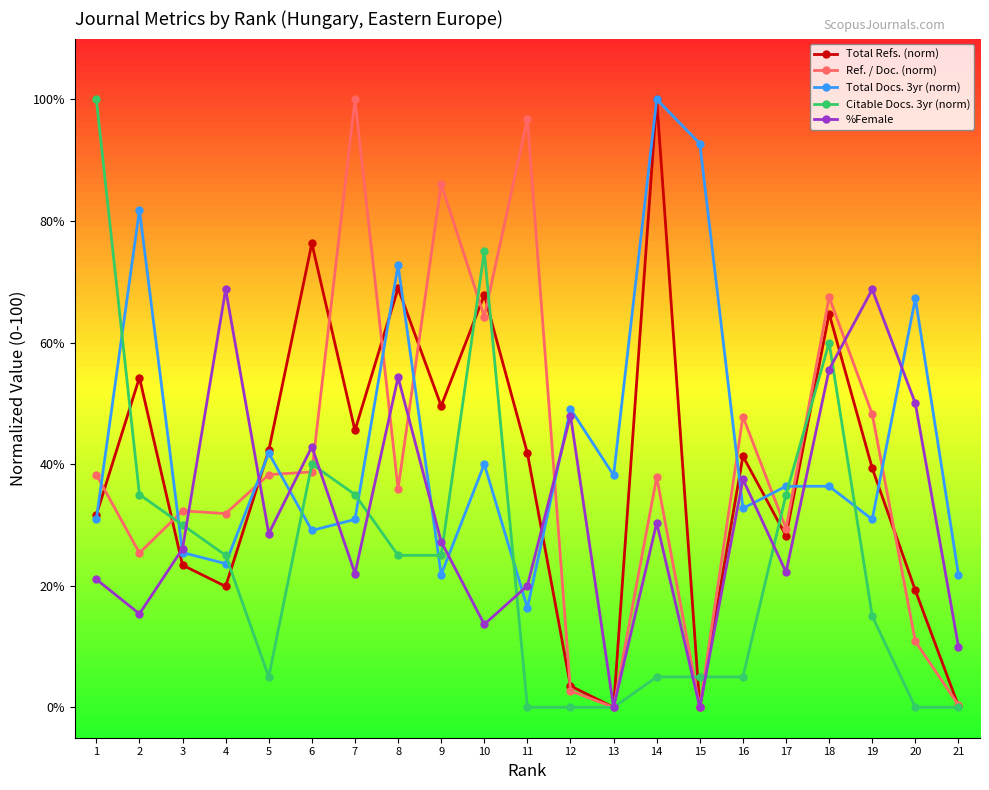

What is the value of the Ref. / Doc. (norm) point at the 17th from the left?

29.4